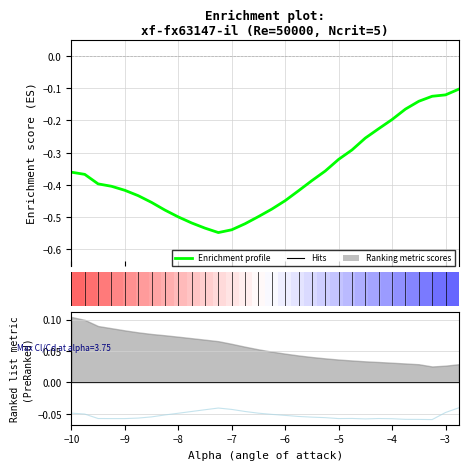

The Cl series shows -0.7 at 14. True or false?

False